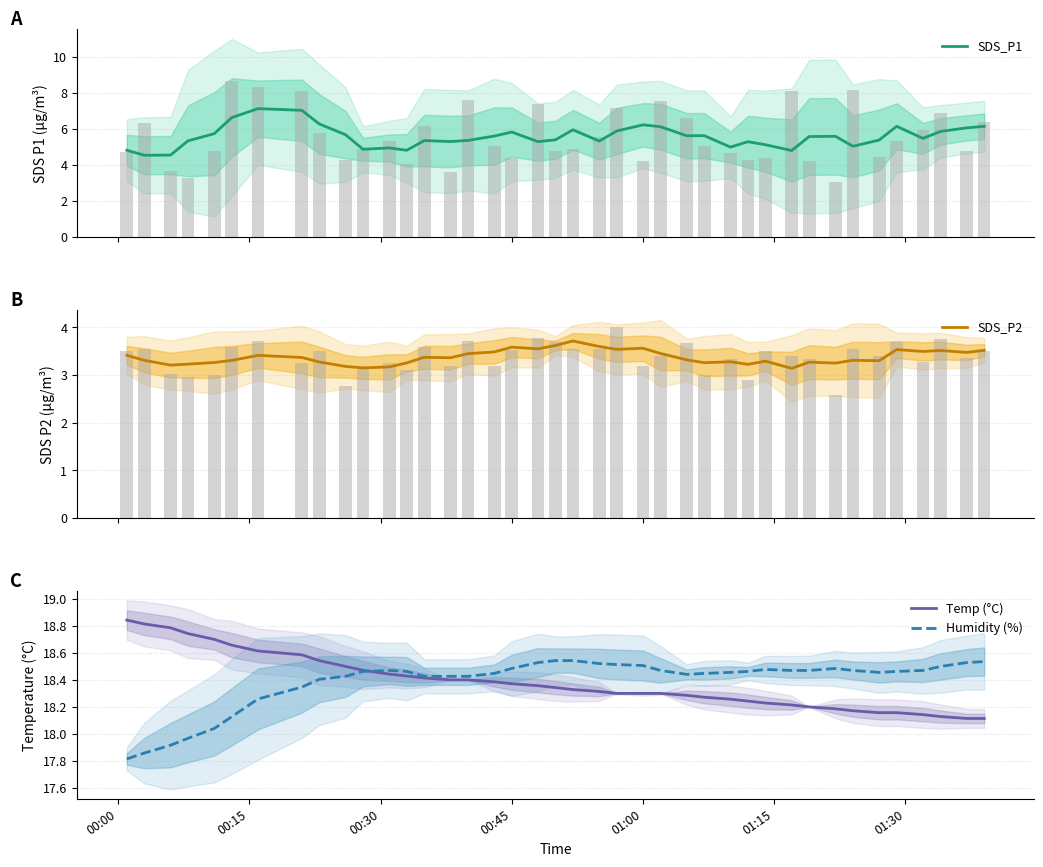

Reading right to left, list all the values displayed in this chart.

SDS_P1: 6.1	6.1	5.9	5.5	6.1	5.4	5.0	5.6	5.6	4.8	5.1	5.3	5.0	5.6	5.6	6.1	6.2	5.9	5.3	5.9	5.4	5.3	5.8	5.6	5.4	5.3	5.3	4.8	4.9	4.9	5.7	6.3	7.0	7.1	6.6	5.7	5.3	4.5	4.5	4.8
SDS_P2: 3.5	3.5	3.5	3.5	3.5	3.3	3.3	3.3	3.3	3.1	3.3	3.2	3.3	3.3	3.3	3.5	3.6	3.5	3.6	3.7	3.6	3.6	3.6	3.5	3.5	3.4	3.4	3.3	3.2	3.2	3.2	3.3	3.4	3.4	3.3	3.3	3.2	3.2	3.3	3.4
Temp (°C): 18.1	18.1	18.1	18.1	18.2	18.2	18.2	18.2	18.2	18.2	18.2	18.2	18.3	18.3	18.3	18.3	18.3	18.3	18.3	18.3	18.3	18.4	18.4	18.4	18.4	18.4	18.4	18.4	18.4	18.5	18.5	18.5	18.6	18.6	18.7	18.7	18.7	18.8	18.8	18.8
Humidity (%): 18.5	18.5	18.5	18.5	18.5	18.5	18.5	18.5	18.5	18.5	18.5	18.5	18.5	18.4	18.4	18.5	18.5	18.5	18.5	18.5	18.5	18.5	18.5	18.4	18.4	18.4	18.4	18.5	18.5	18.5	18.4	18.4	18.3	18.3	18.1	18.0	18.0	17.9	17.9	17.8